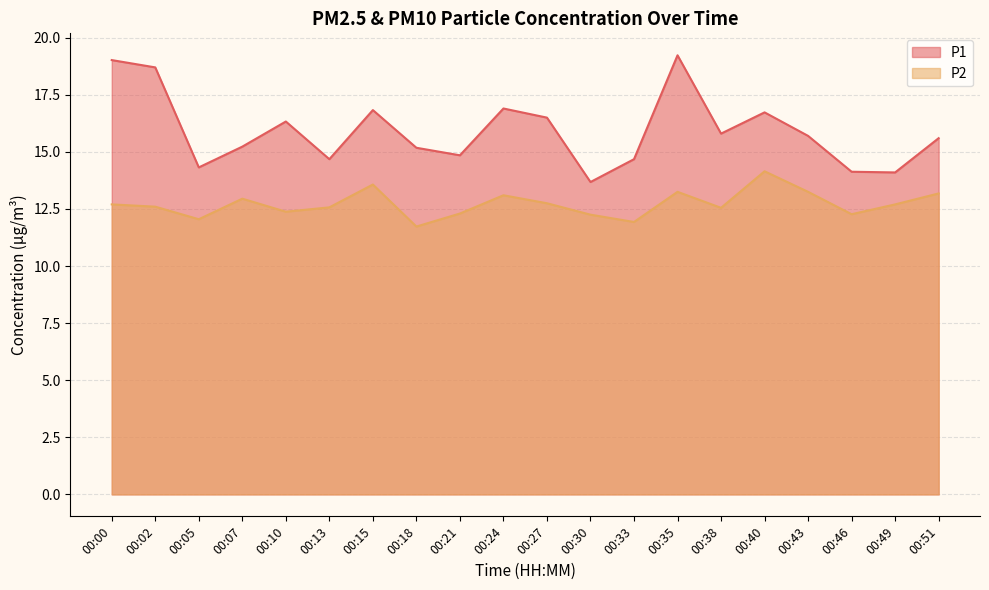

How many distinct data groups are displayed?

2